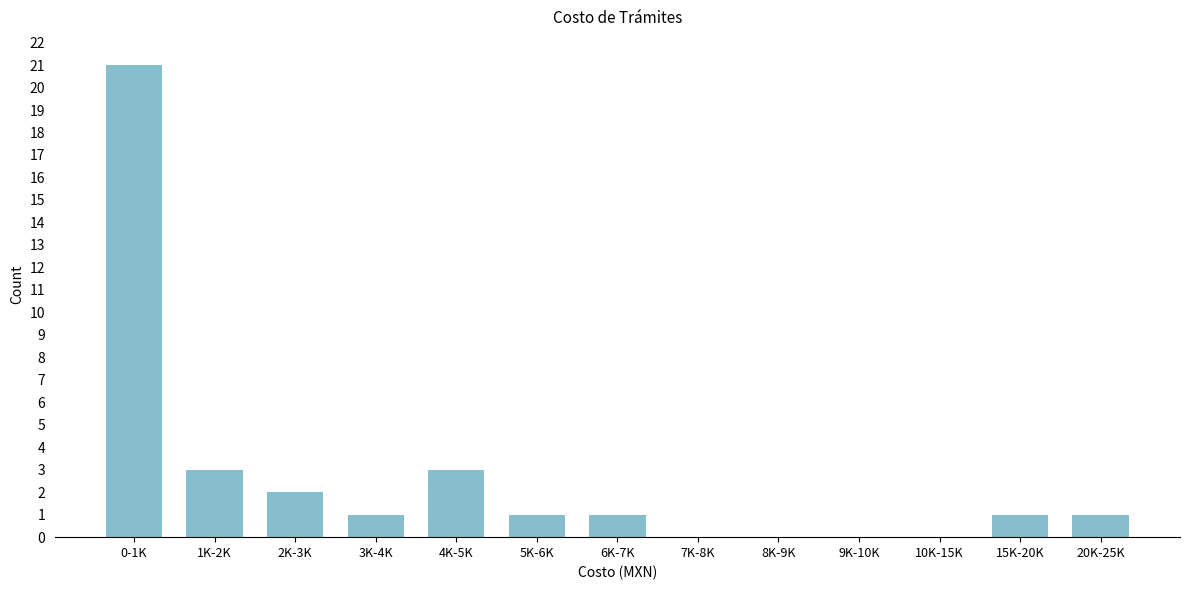

Reading left to right, extract all data points from this chart.

0-1K=21	1K-2K=3	2K-3K=2	3K-4K=1	4K-5K=3	5K-6K=1	6K-7K=1	7K-8K=0	8K-9K=0	9K-10K=0	10K-15K=0	15K-20K=1	20K-25K=1